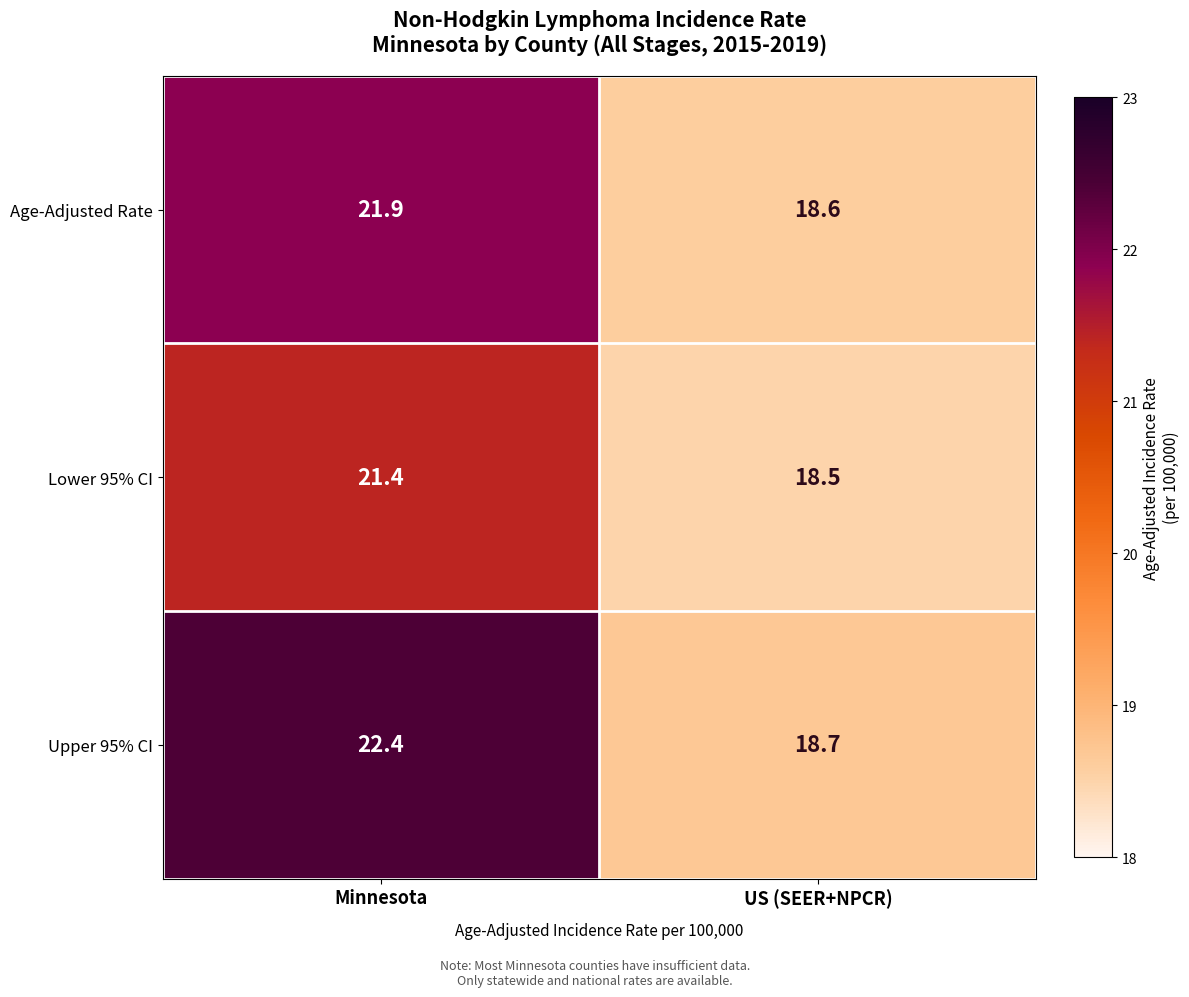

What is the spread (max minus min) of values at Minnesota?

1.0